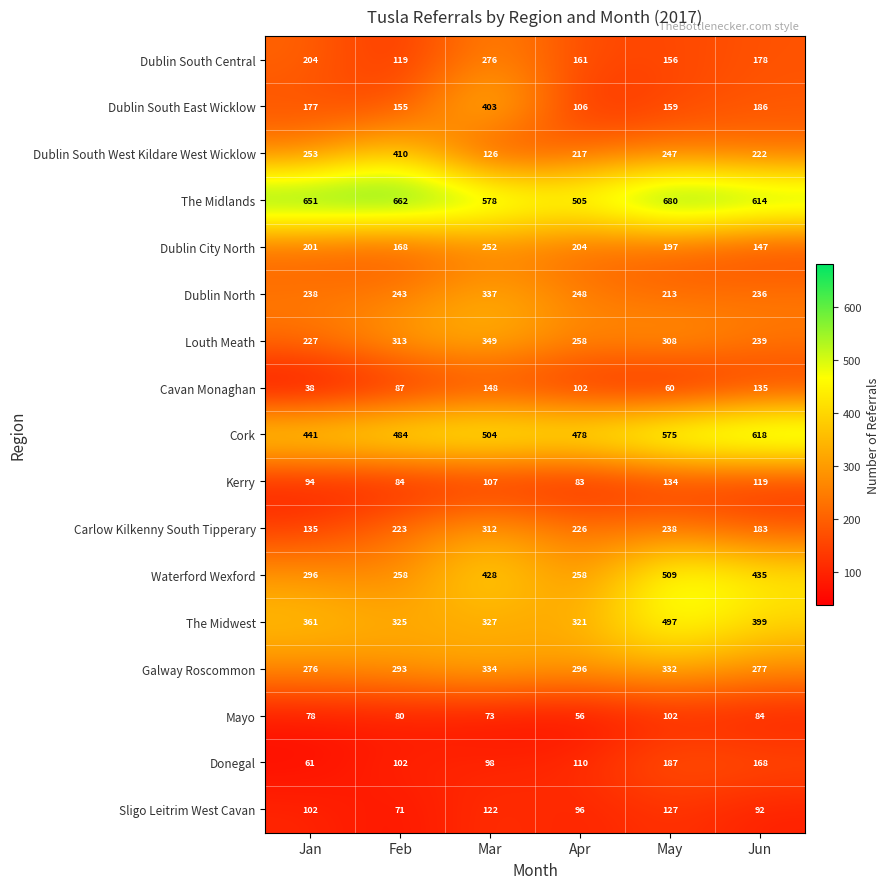

Which series has the largest range (max minus min)?

Dublin South East Wicklow